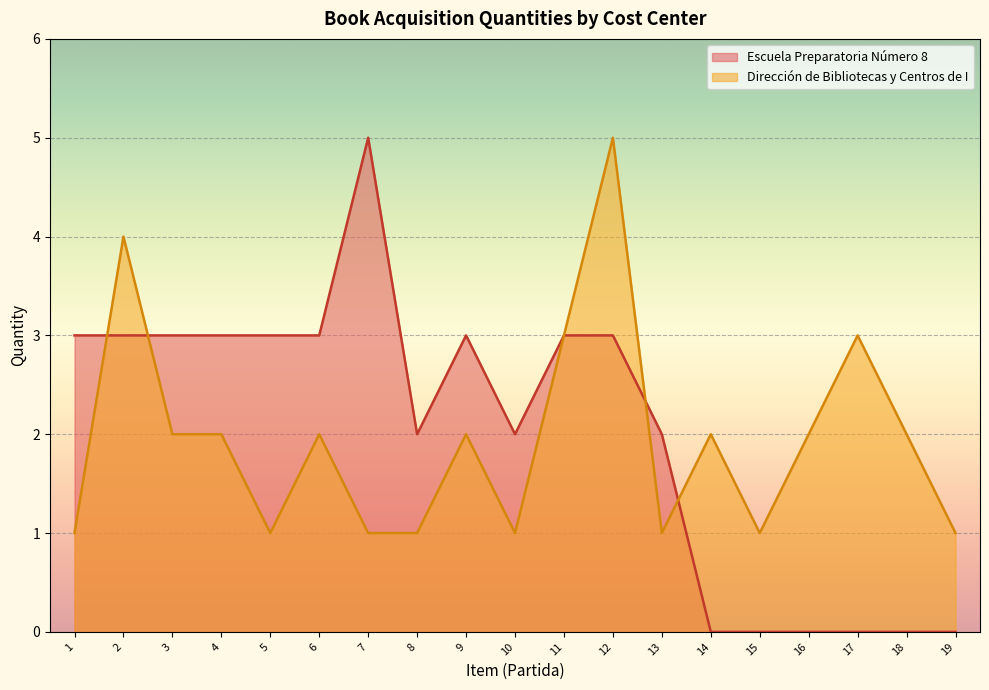

What is the smallest value displayed?

0